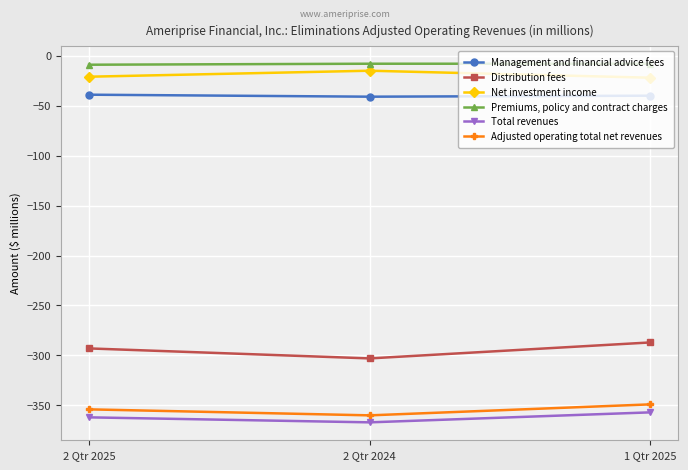

Which series has the largest range (max minus min)?

Distribution fees